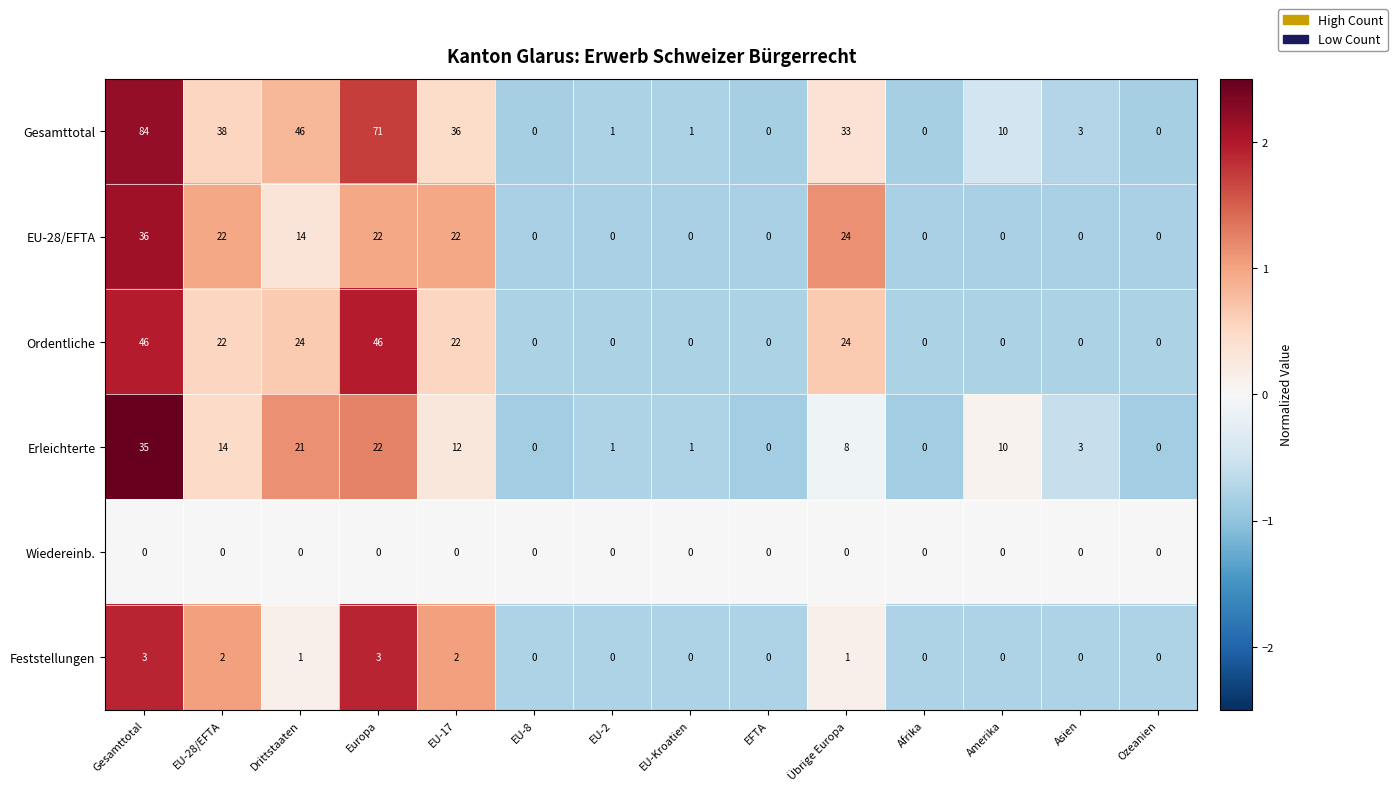

How many values in the EU-28/EFTA series exceed 0?

6